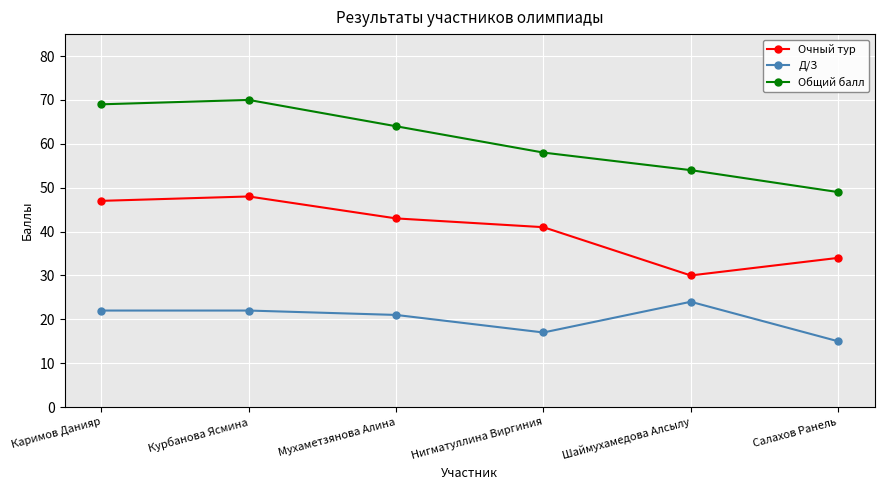

Count the number of data series in this chart.

3